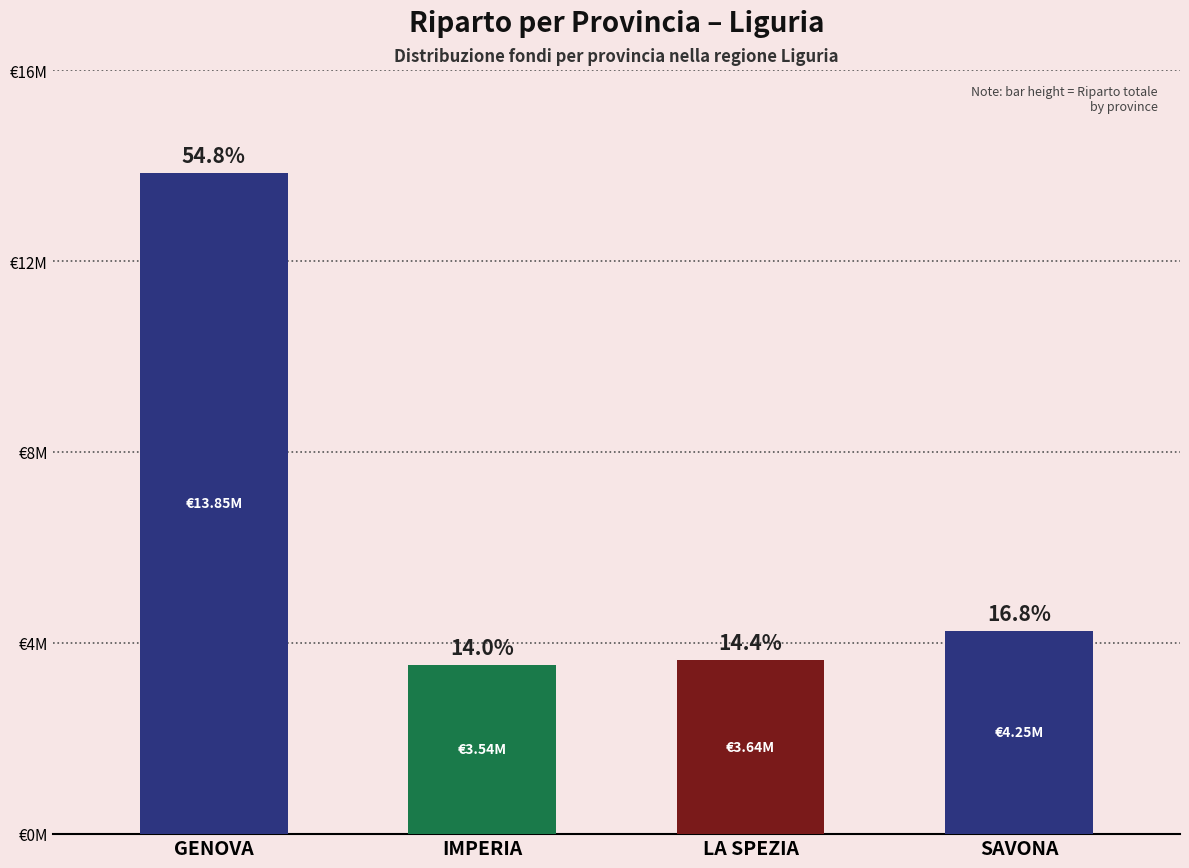

Which category has the lowest value across all series?

IMPERIA